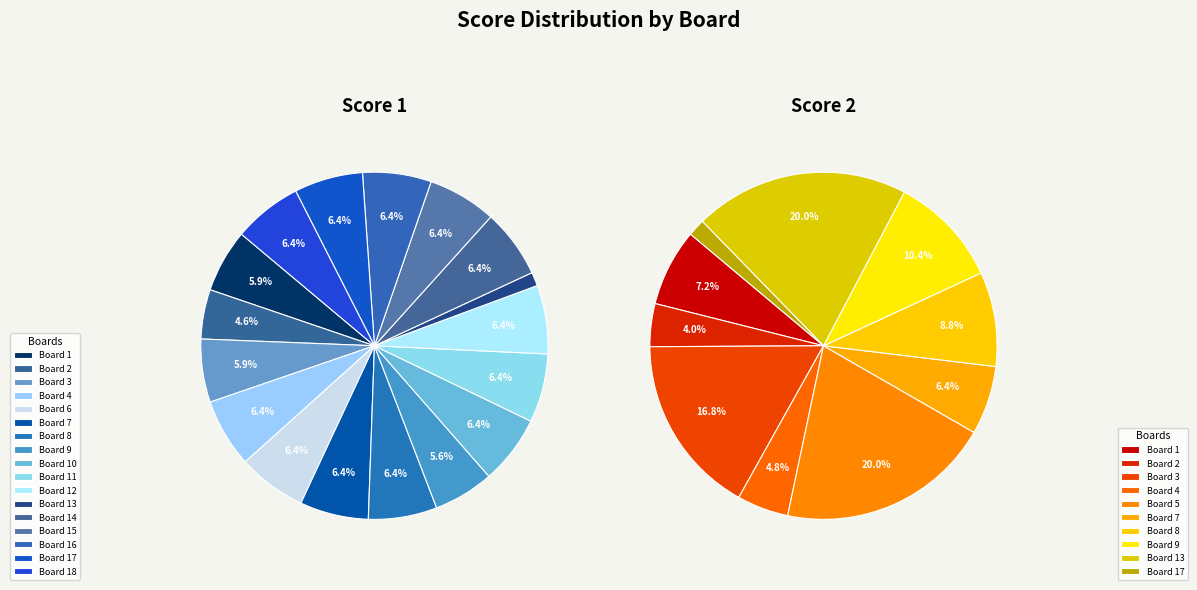

Combined, what portion of the pie is Board 14 and Board 15?

12.8%